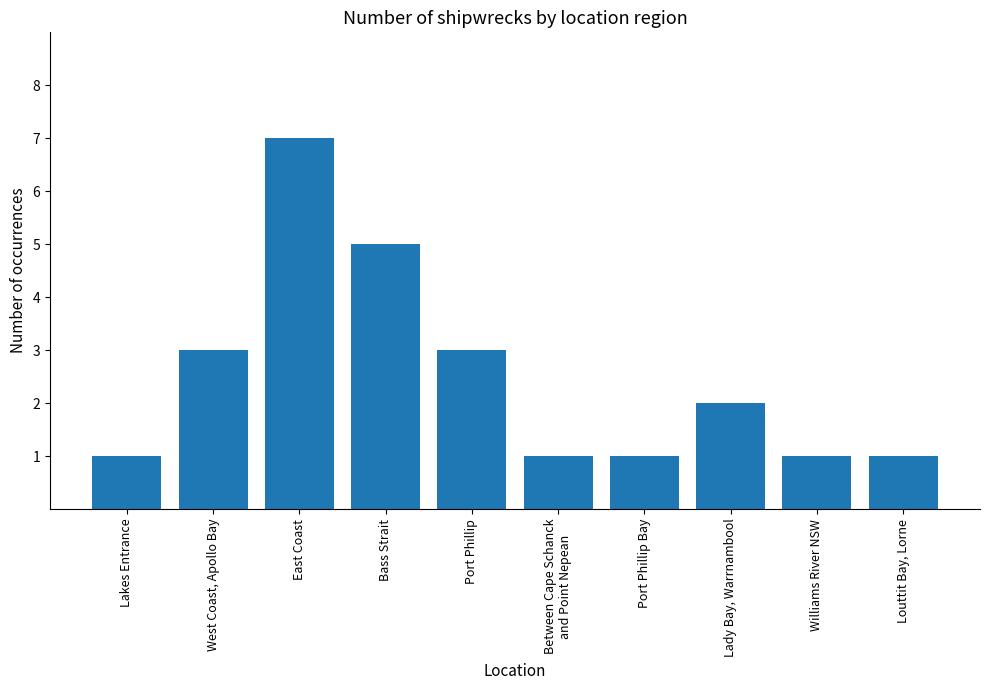

What is the label of the 6th bar from the left?

Between Cape Schanck
and Point Nepean